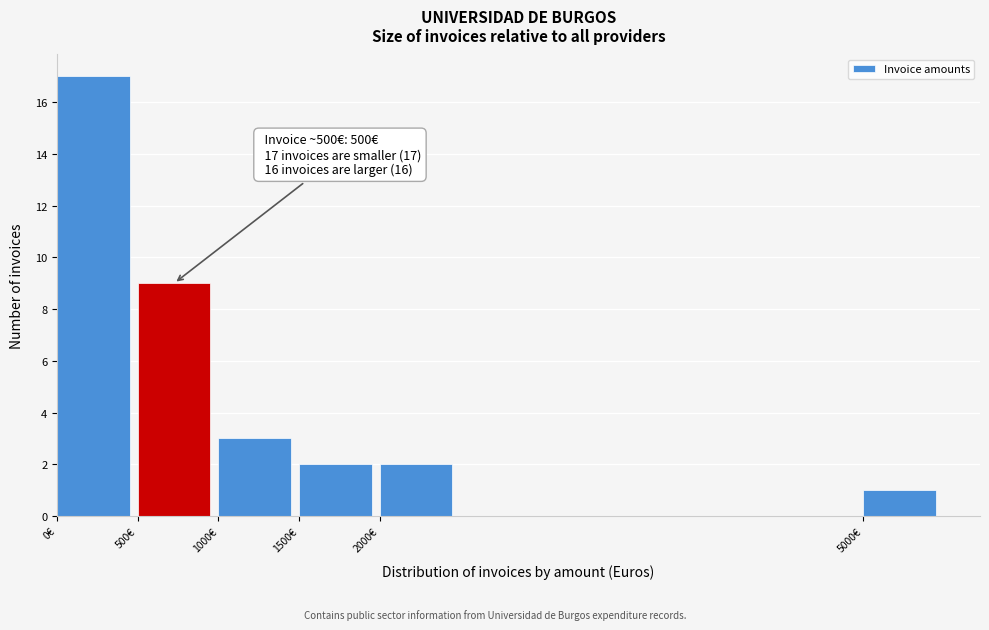

Which range on the x-axis has the tallest bar?

0 to 500